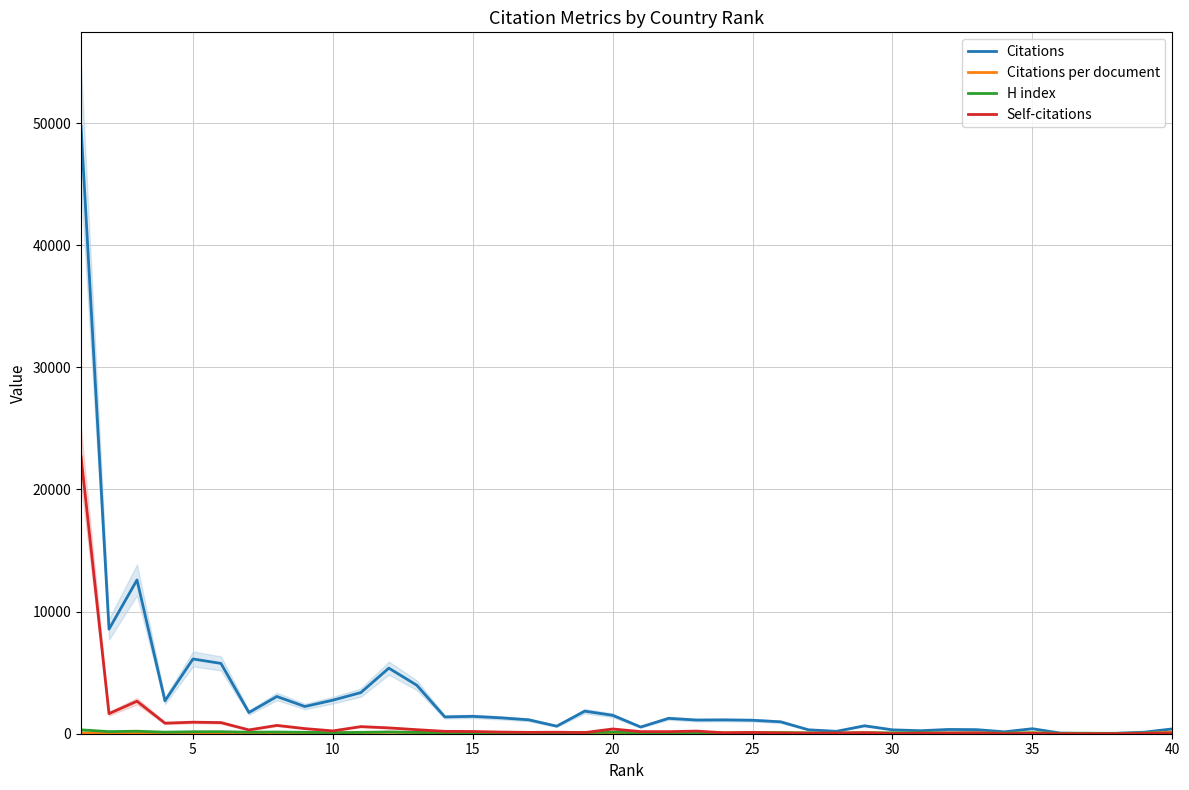

Does the chart have visible grid lines?

Yes